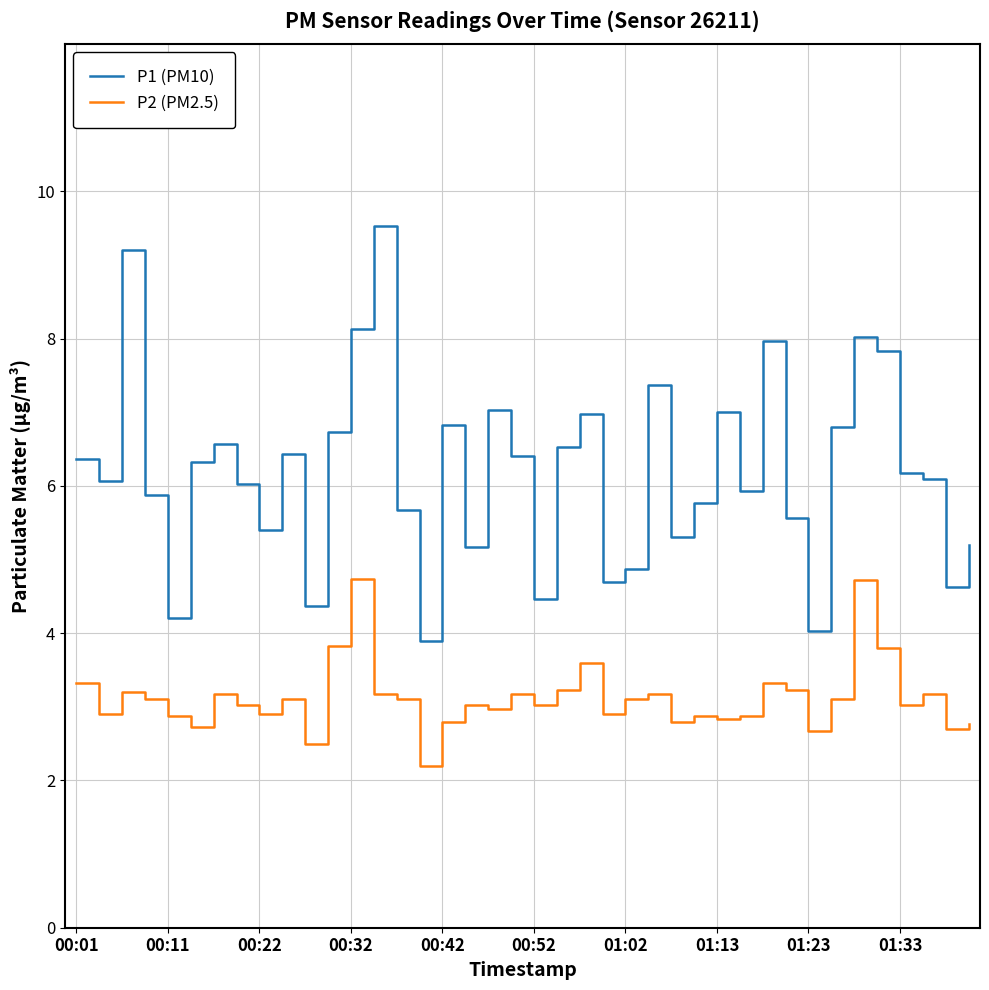

Which series has the largest total across all categories?

P1 (PM10)